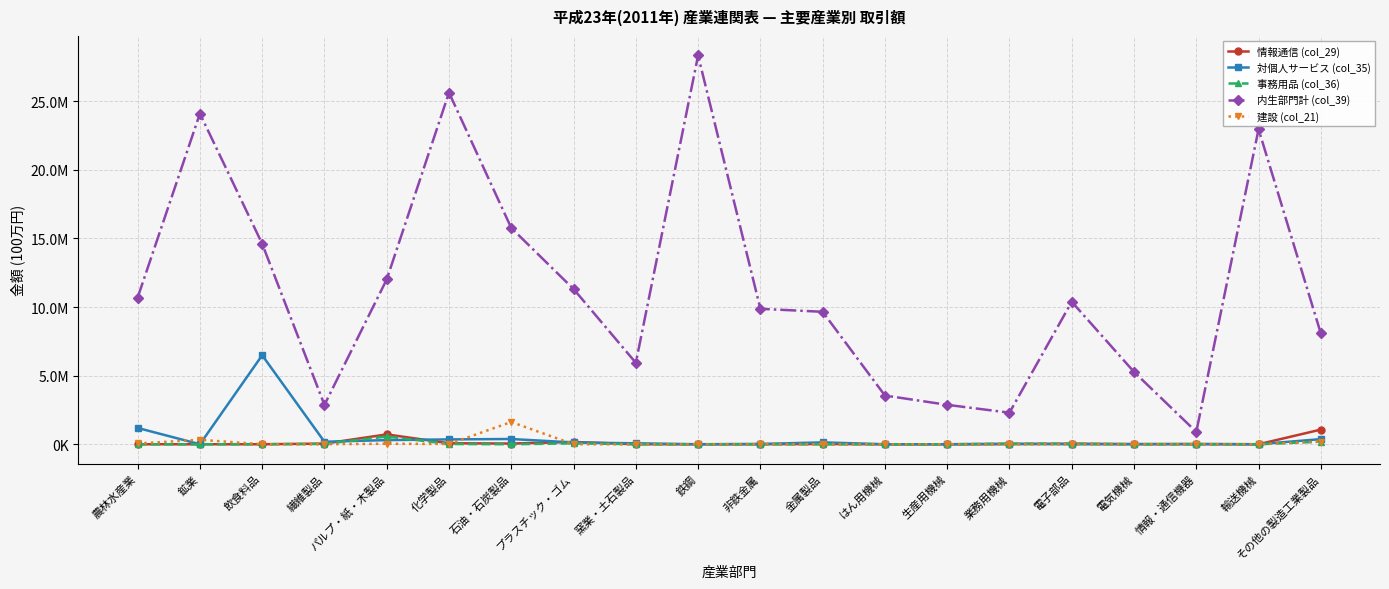

Reading left to right, list all the values displayed in this chart.

情報通信 (col_29): 0	288	12	47119	718749	73611	51666	166257	492	0	2949	16662	276	94	7094	42453	10171	17675	0	1068355
対個人サービス (col_35): 1188749	337	6485329	182695	302253	353783	383135	129582	69328	1844	20596	136663	434	502	38010	561	8917	10431	2441	374126
事務用品 (col_36): 0	455	6173	21260	565820	20902	0	66228	7161	38	1260	474	0	0	33474	38024	0	0	0	192645
内生部門計 (col_39): 10681006	24092776	14607015	2867680	12011655	25622380	15758861	11310540	5934192	28325469	9869880	9651258	3551422	2873283	2301181	10381180	5272078	901475	22953244	8071258
建設 (col_21): 56940	326076	558	3388	34332	21480	1622073	0	1085	0	12274	12594	0	125	0	120	70	514	0	196496